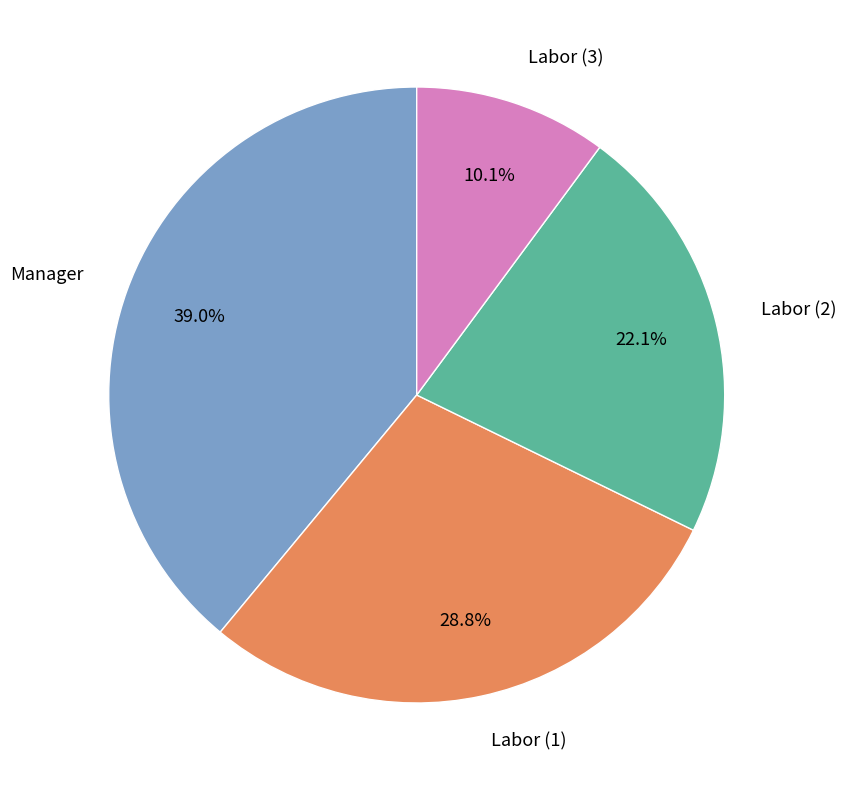

What percentage do Labor (1) and Labor (3) together represent?

38.9%